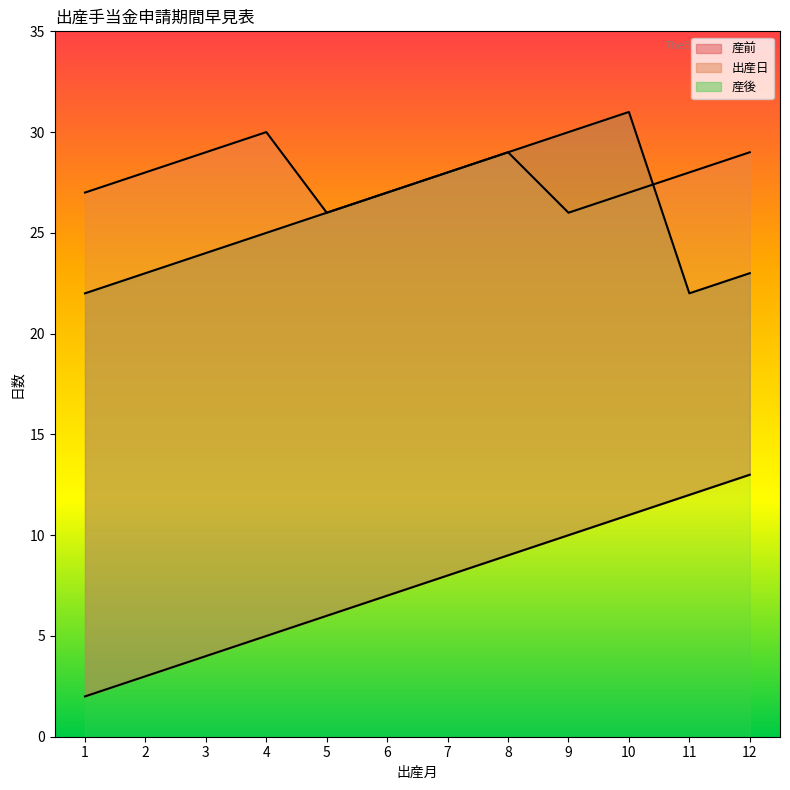

How many lines are shown in the chart?

3